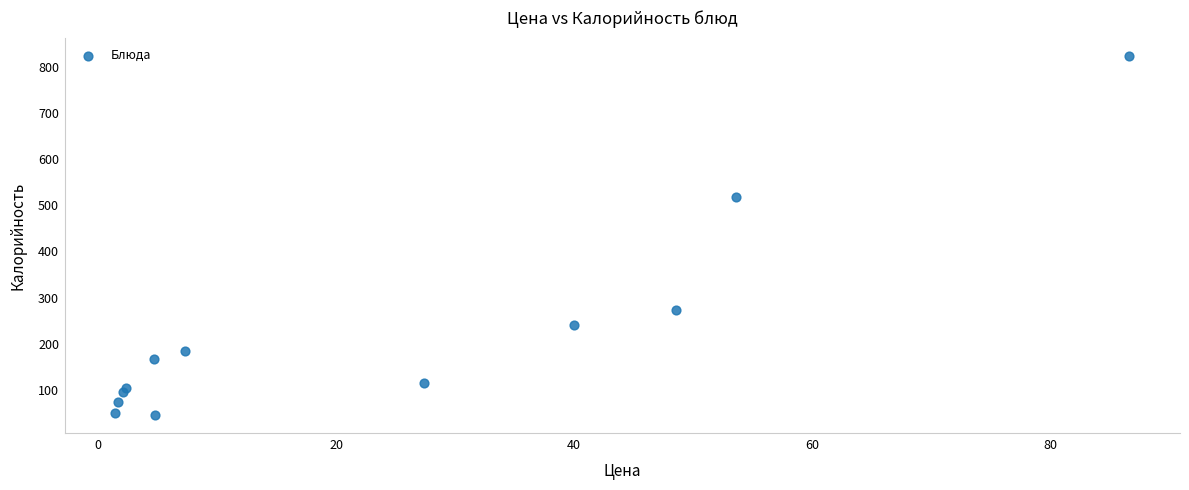

What is the average Y value?

223.7